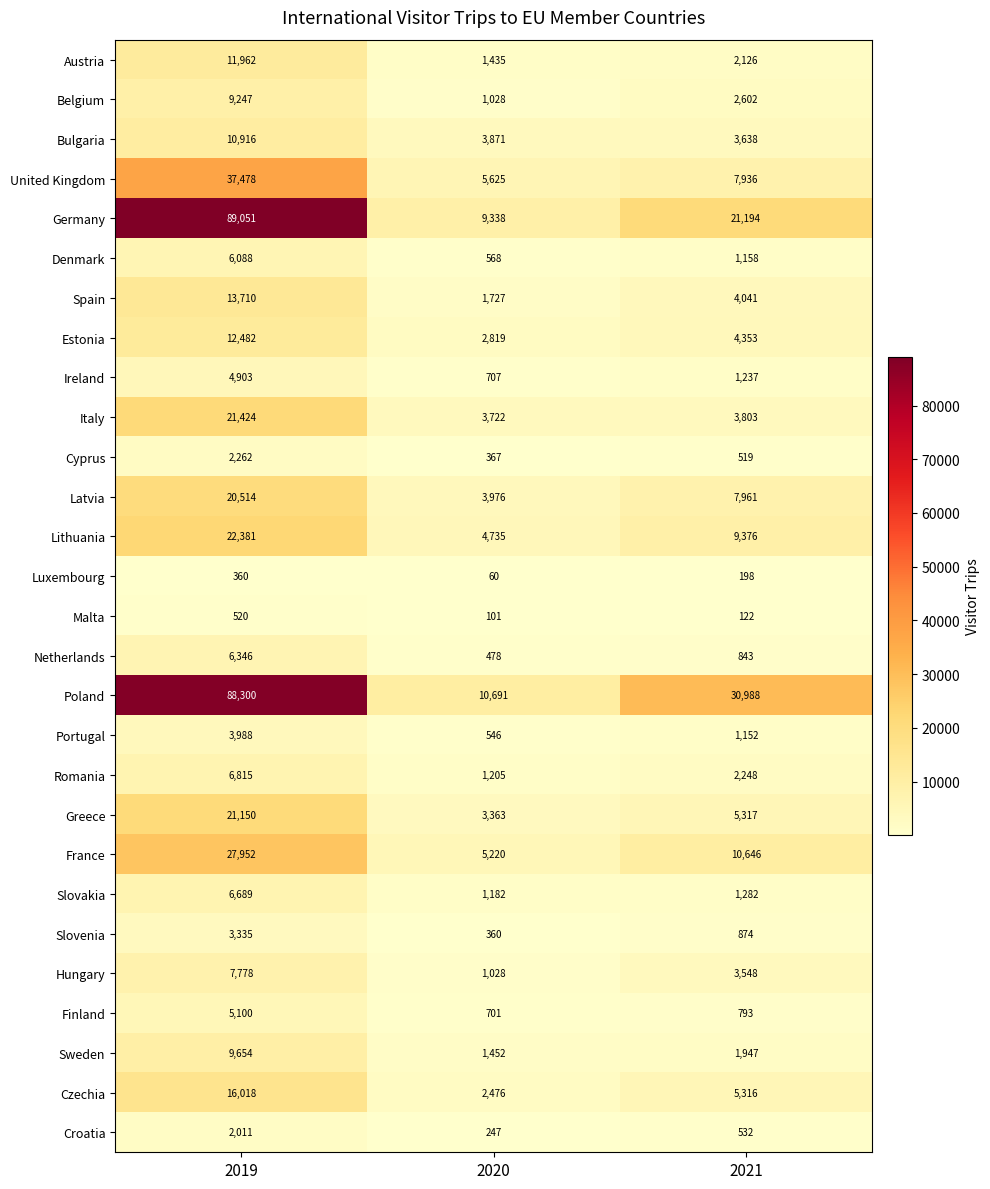

Is it true that Ireland equals 4903 at 2019?

True